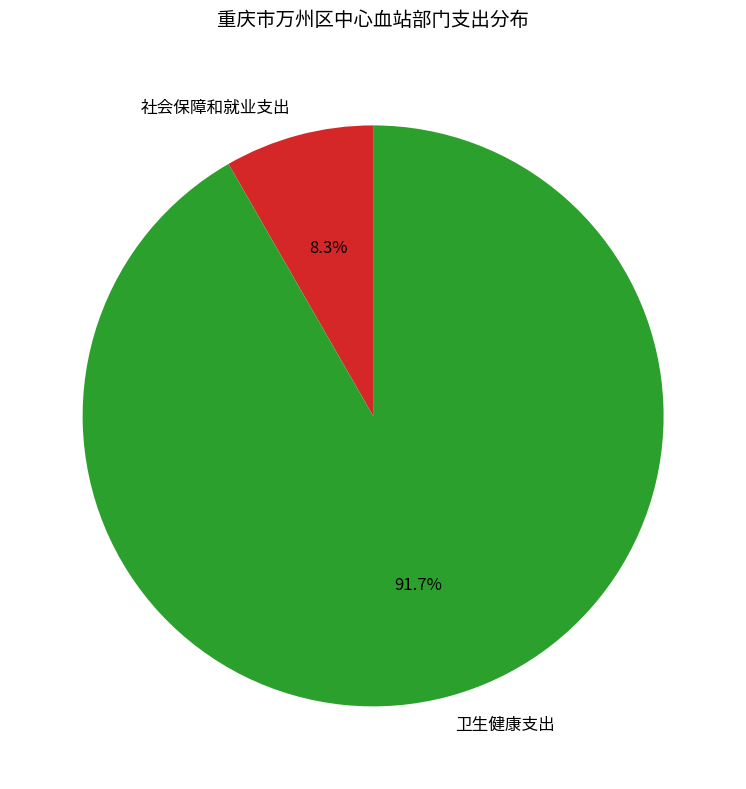

Is 社会保障和就业支出 the majority of the pie?

No